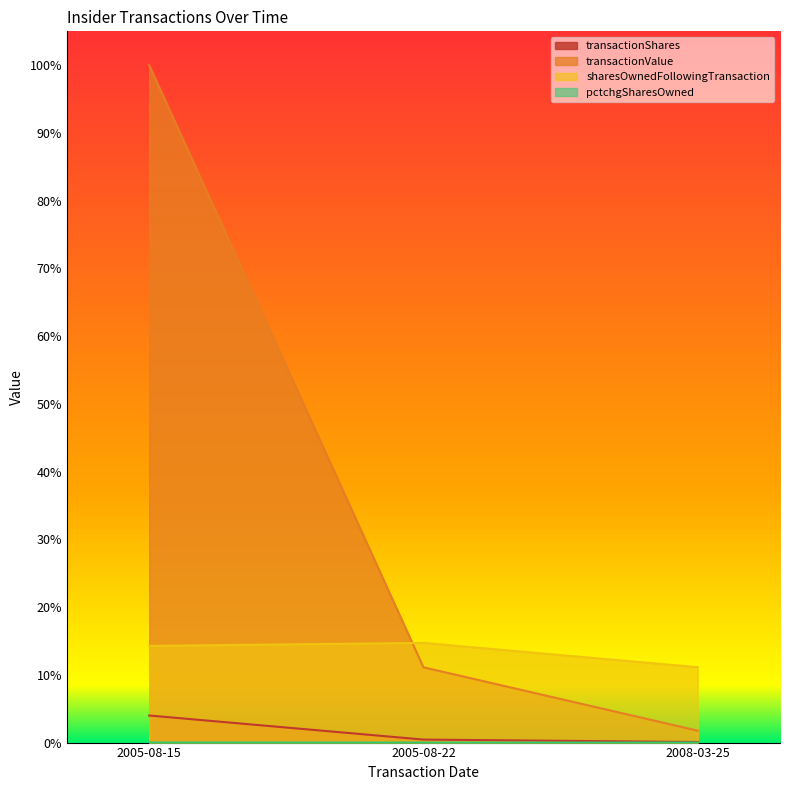

Reading left to right, extract all data points from this chart.

transactionShares: 2005-08-15=0.0	2005-08-22=0.0	2008-03-25=0.0
transactionValue: 2005-08-15=1.0	2005-08-22=0.1	2008-03-25=0.0
sharesOwnedFollowingTransaction: 2005-08-15=0.1	2005-08-22=0.1	2008-03-25=0.1
pctchgSharesOwned: 2005-08-15=0.0	2005-08-22=0.0	2008-03-25=0.0